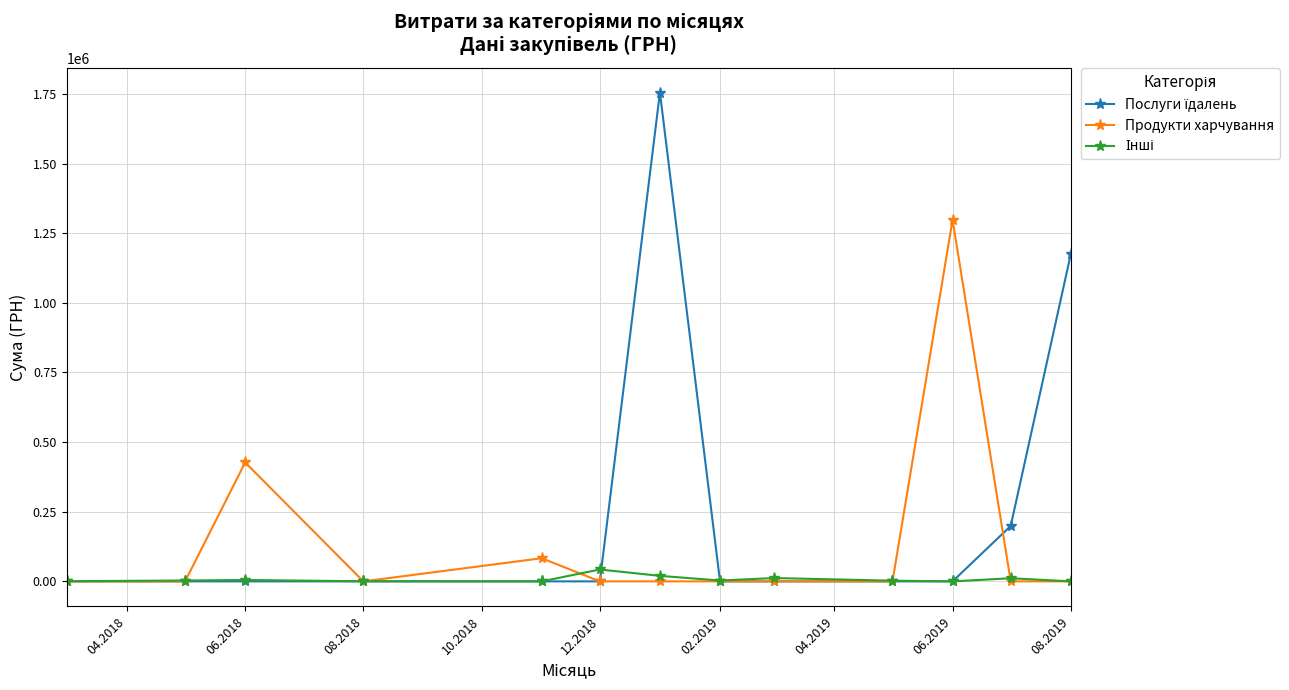

What is the greatest value displayed?

1755310.5